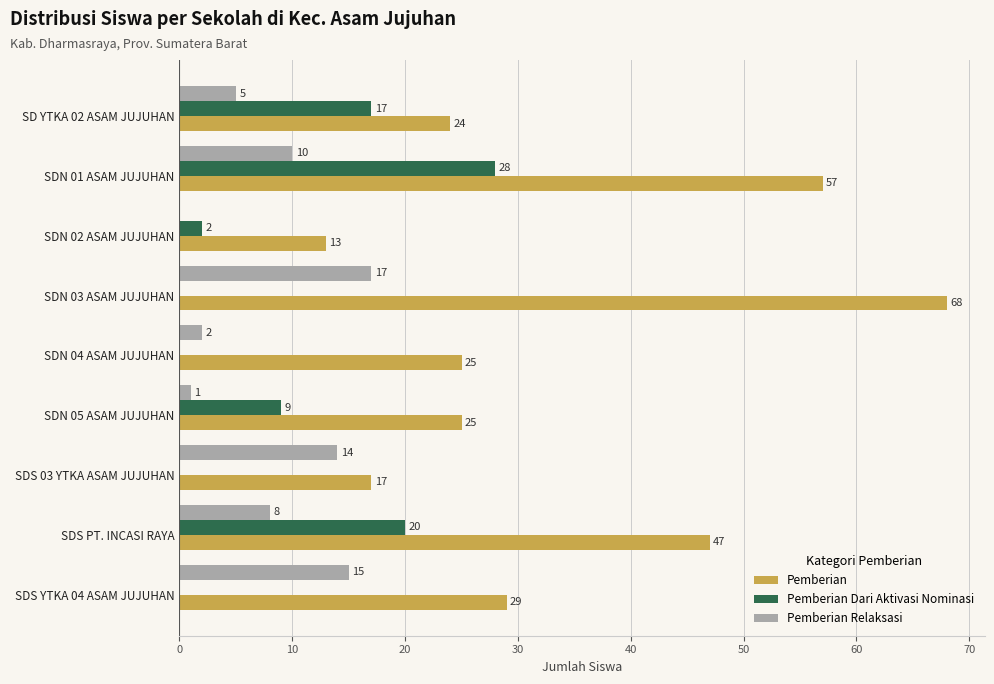

Which series changed the most between SDN 03 ASAM JUJUHAN and SDN 05 ASAM JUJUHAN?

Pemberian